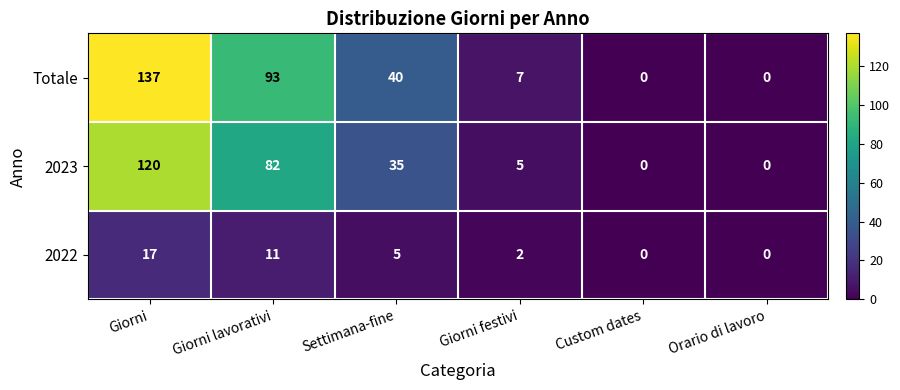

What is the sum of all 2022 values?

35